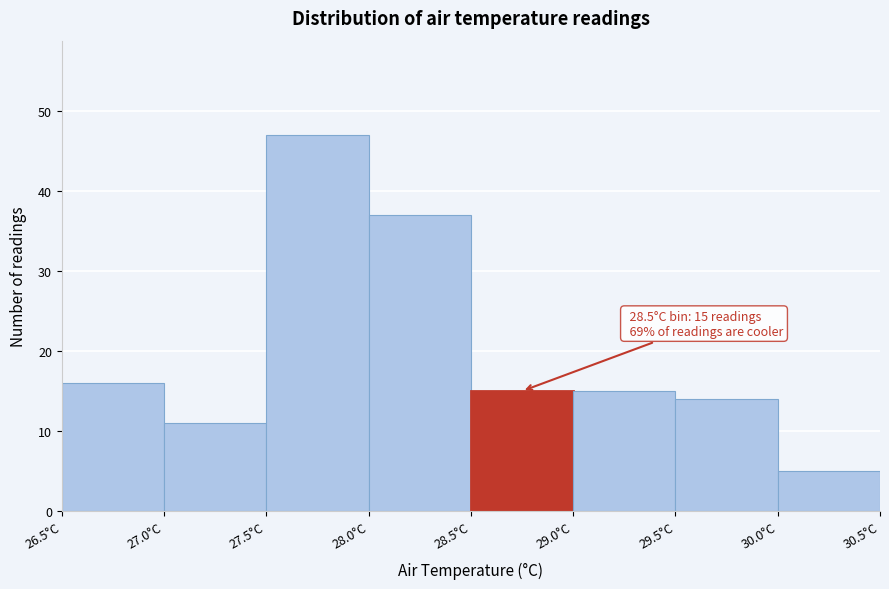

Over which range of the x-axis is the bar tallest?

27.5 to 28.0